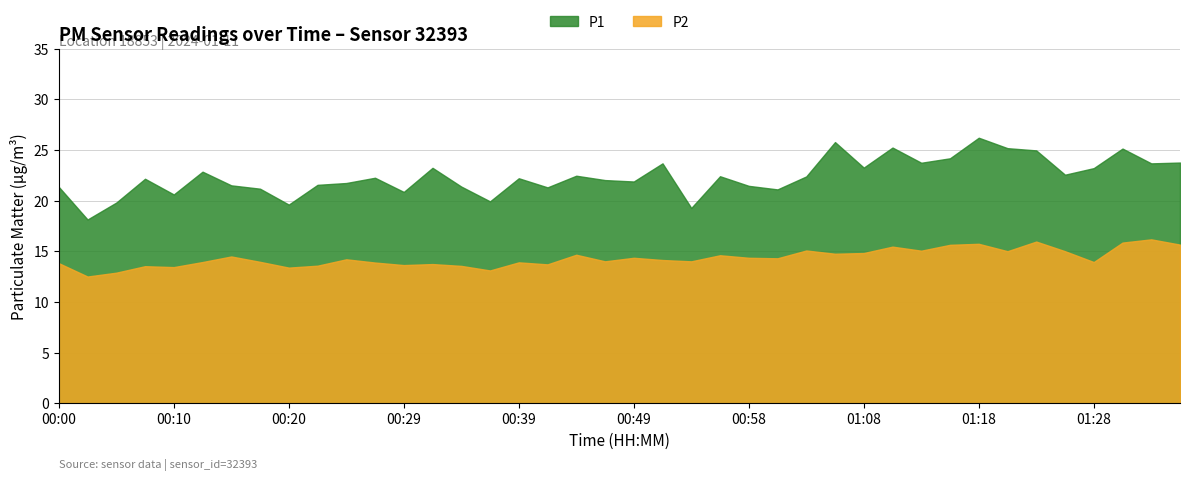

Rank the series by their maximum value, from highest to lowest.

P1, P2